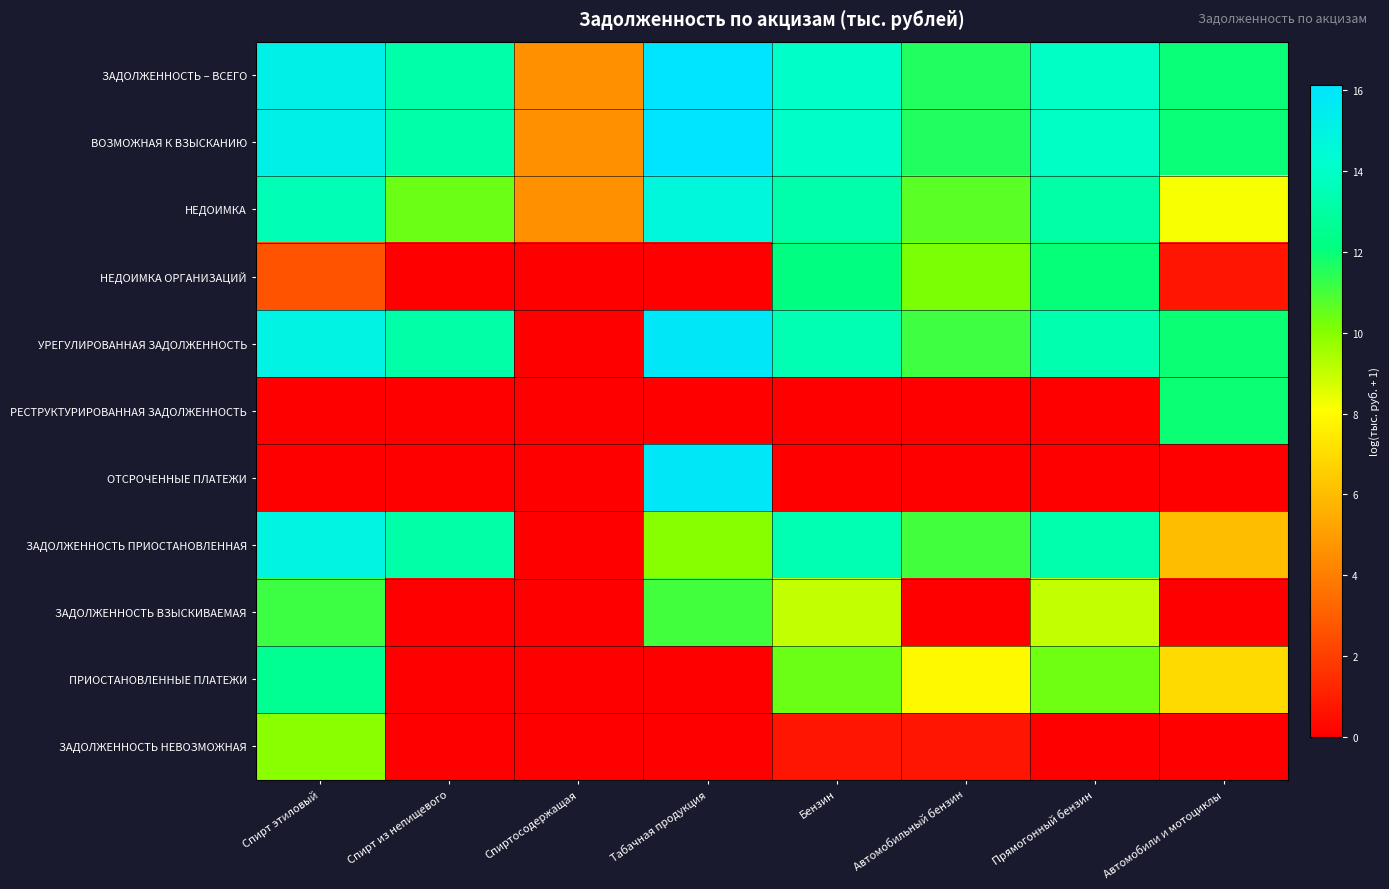

Which label corresponds to the smallest value in the chart?

Спирт из непищевого